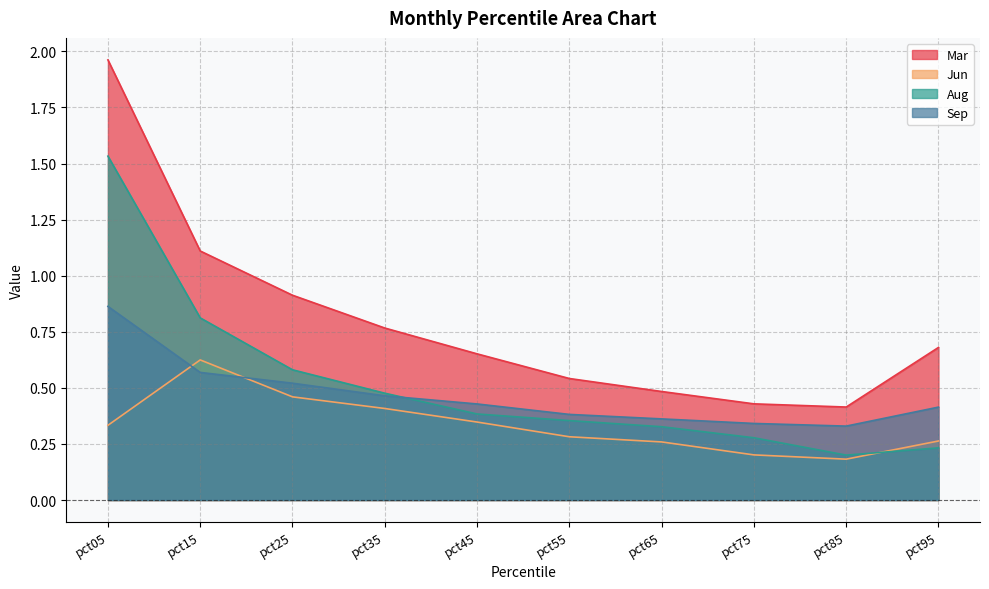

Count the number of data series in this chart.

4